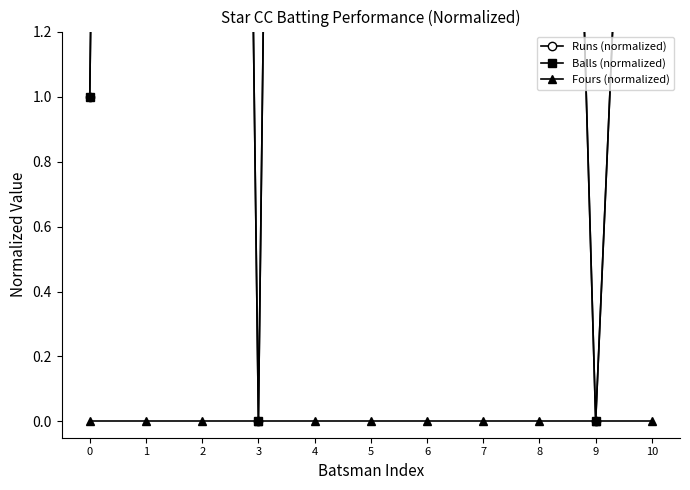

Does the chart display data point markers on the line(s)?

Yes